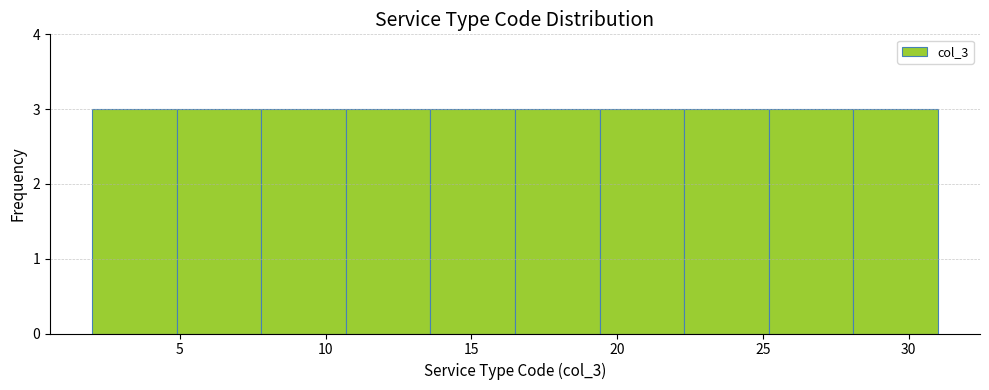

How tall is the bar that spans 13.6 to 16.5 on the x-axis? Neither the bar edges nor the heights are printed on the chart, so give them approximately, as read against the axes.

3